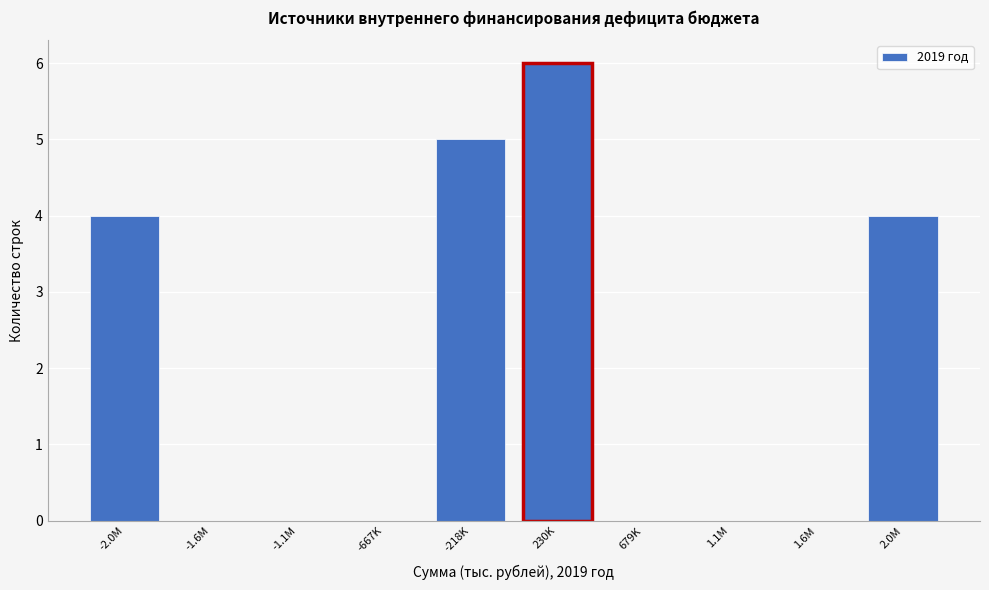

Reading left to right, what are all the values shown in this chart?

-2.0M=4	-1.6M=0	-1.1M=0	-667K=0	-218K=5	230K=6	679K=0	1.1M=0	1.6M=0	2.0M=4